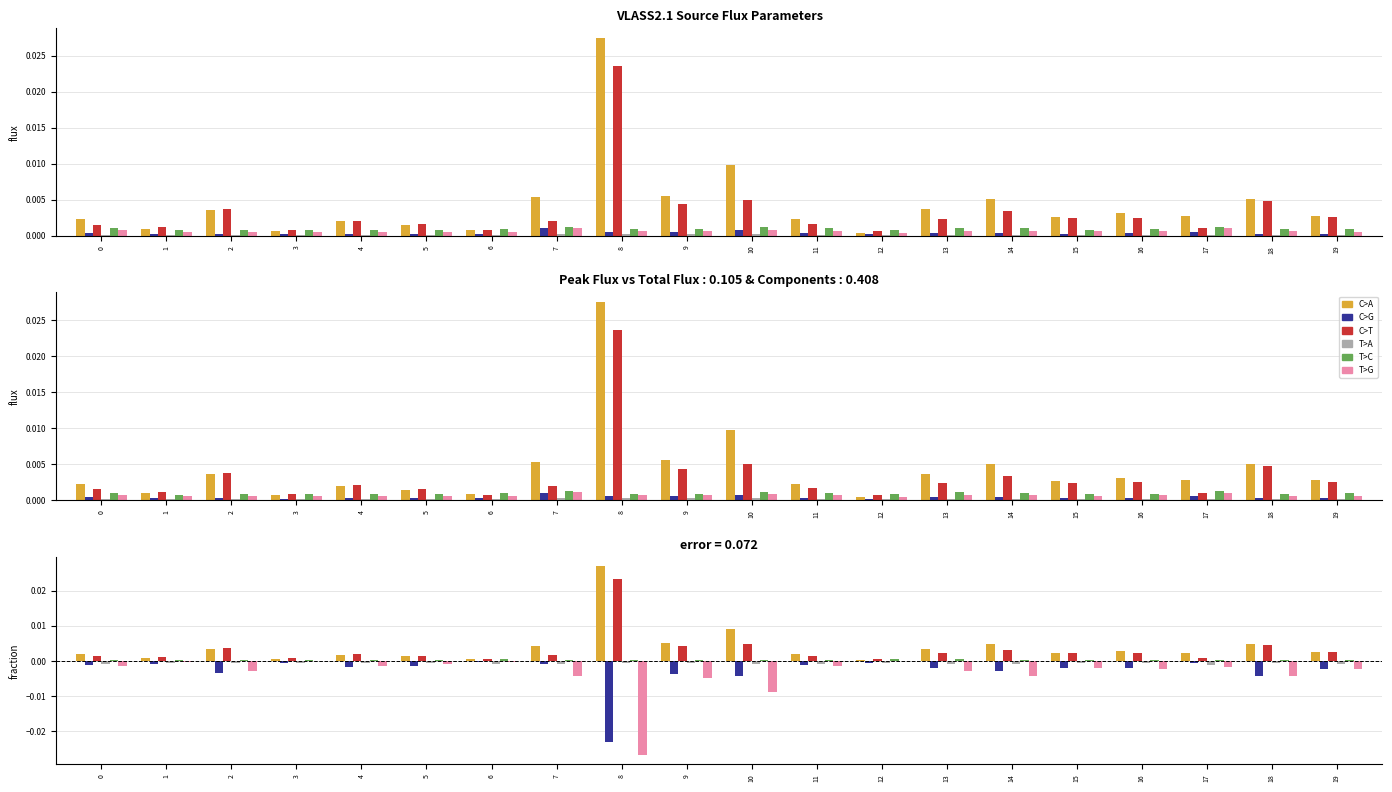

Reading right to left, transcribe all the data shown in this chart.

C>A: 19=0.0	18=0.0	17=0.0	16=0.0	15=0.0	14=0.0	13=0.0	12=0.0	11=0.0	10=0.0	9=0.0	8=0.0	7=0.0	6=0.0	5=0.0	4=0.0	3=0.0	2=0.0	1=0.0	0=0.0
C>G: 19=-0.0	18=-0.0	17=-0.0	16=-0.0	15=-0.0	14=-0.0	13=-0.0	12=-0.0	11=-0.0	10=-0.0	9=-0.0	8=-0.0	7=-0.0	6=-0.0	5=-0.0	4=-0.0	3=-0.0	2=-0.0	1=-0.0	0=-0.0
C>T: 19=0.0	18=0.0	17=0.0	16=0.0	15=0.0	14=0.0	13=0.0	12=0.0	11=0.0	10=0.0	9=0.0	8=0.0	7=0.0	6=0.0	5=0.0	4=0.0	3=0.0	2=0.0	1=0.0	0=0.0
T>A: 19=-0.0	18=-0.0	17=-0.0	16=-0.0	15=-0.0	14=-0.0	13=-0.0	12=-0.0	11=-0.0	10=-0.0	9=-0.0	8=-0.0	7=-0.0	6=-0.0	5=-0.0	4=-0.0	3=-0.0	2=-0.0	1=-0.0	0=-0.0
T>C: 19=0.0	18=0.0	17=0.0	16=0.0	15=0.0	14=0.0	13=0.0	12=0.0	11=0.0	10=0.0	9=0.0	8=0.0	7=0.0	6=0.0	5=0.0	4=0.0	3=0.0	2=0.0	1=0.0	0=0.0
T>G: 19=-0.0	18=-0.0	17=-0.0	16=-0.0	15=-0.0	14=-0.0	13=-0.0	12=-0.0	11=-0.0	10=-0.0	9=-0.0	8=-0.0	7=-0.0	6=-0.0	5=-0.0	4=-0.0	3=-0.0	2=-0.0	1=-0.0	0=-0.0